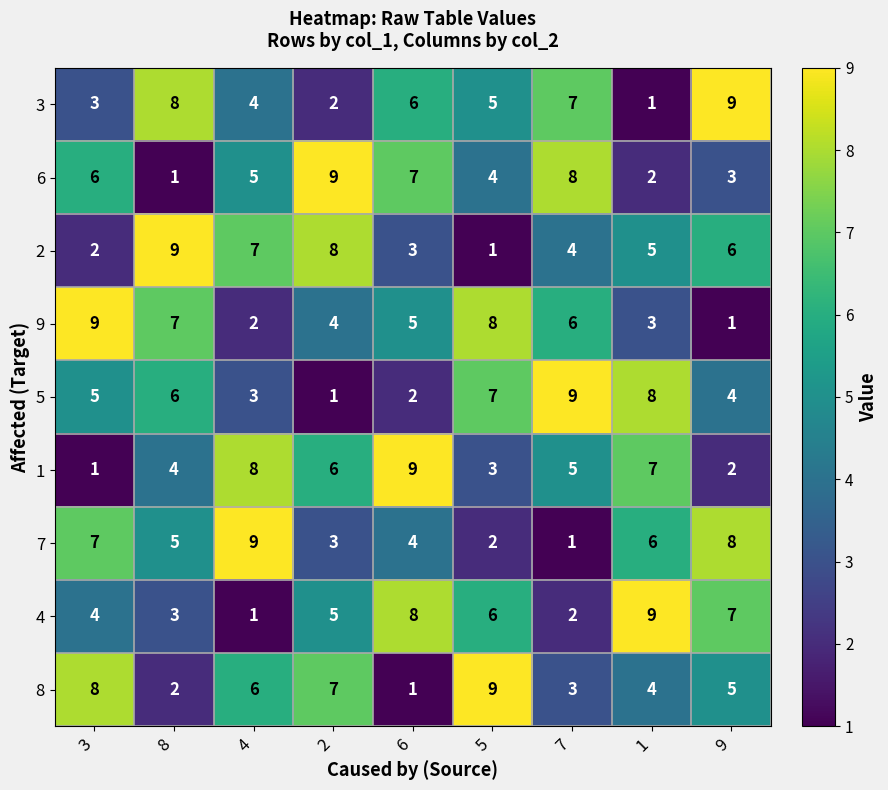

At how many categories does at least one series exceed 1?

9